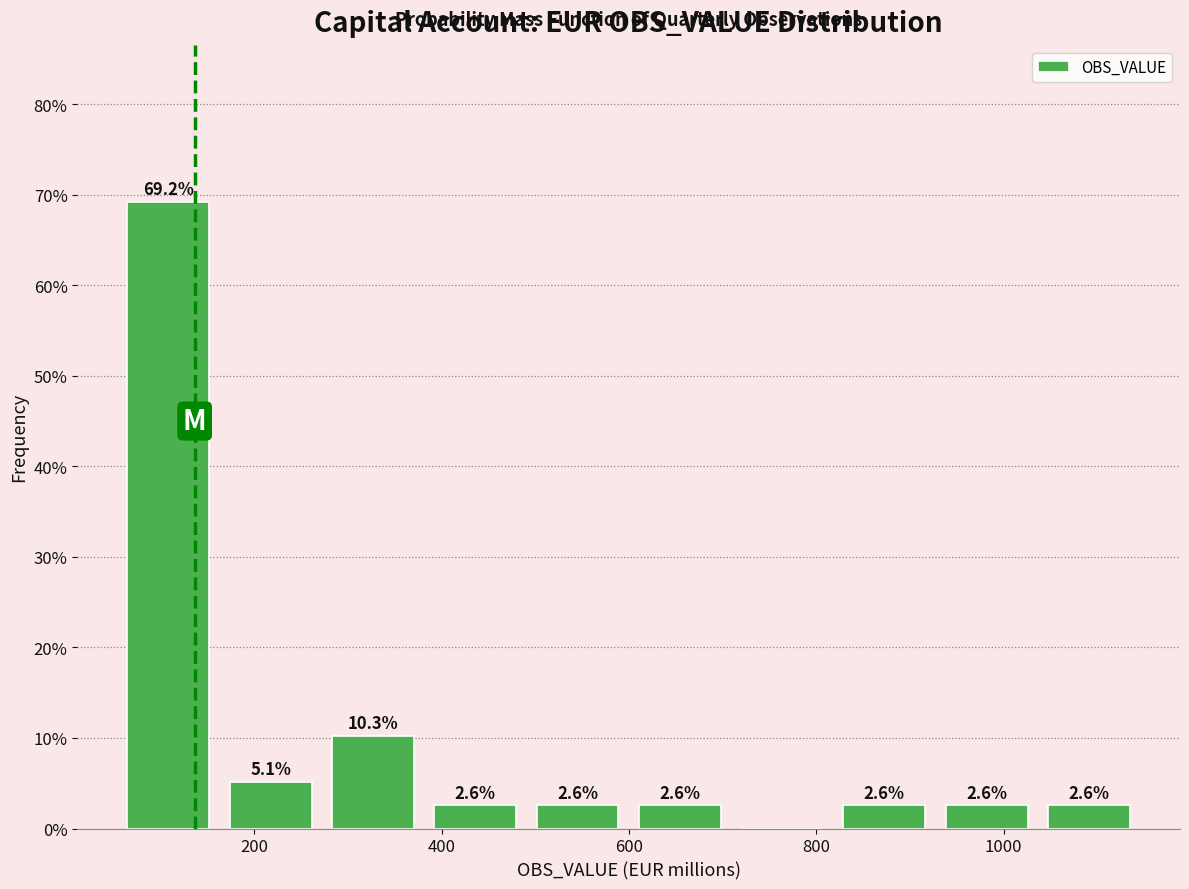

Over which range of the x-axis is the bar tallest?

60 to 160